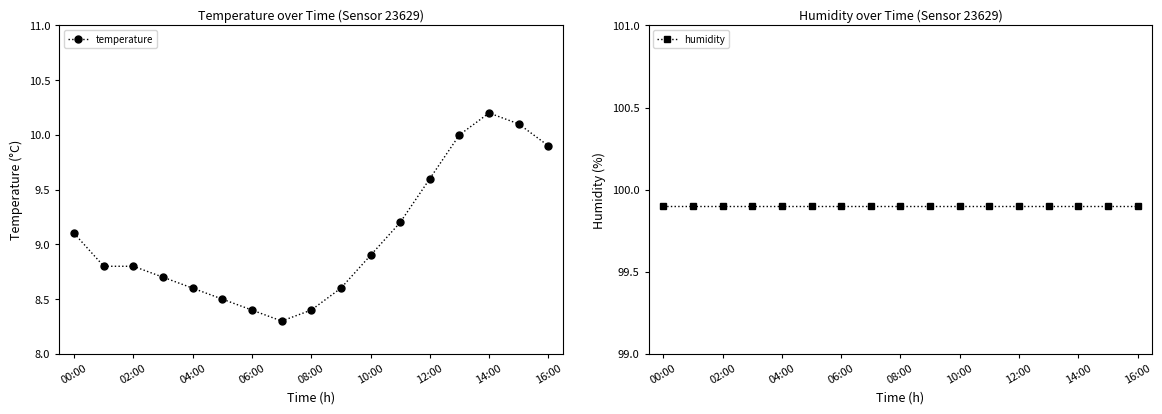

True or false: humidity and temperature cross at least once.

False